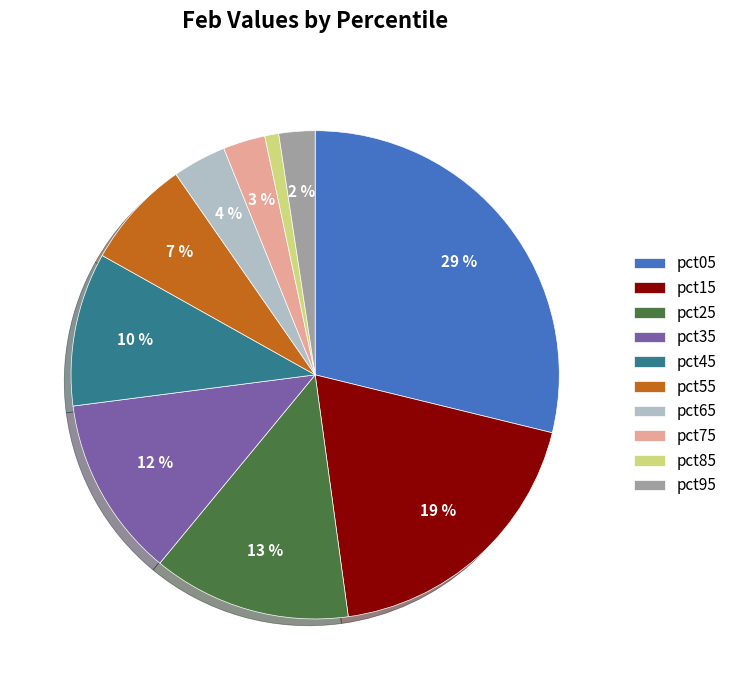

Which slice is the smallest?

pct85